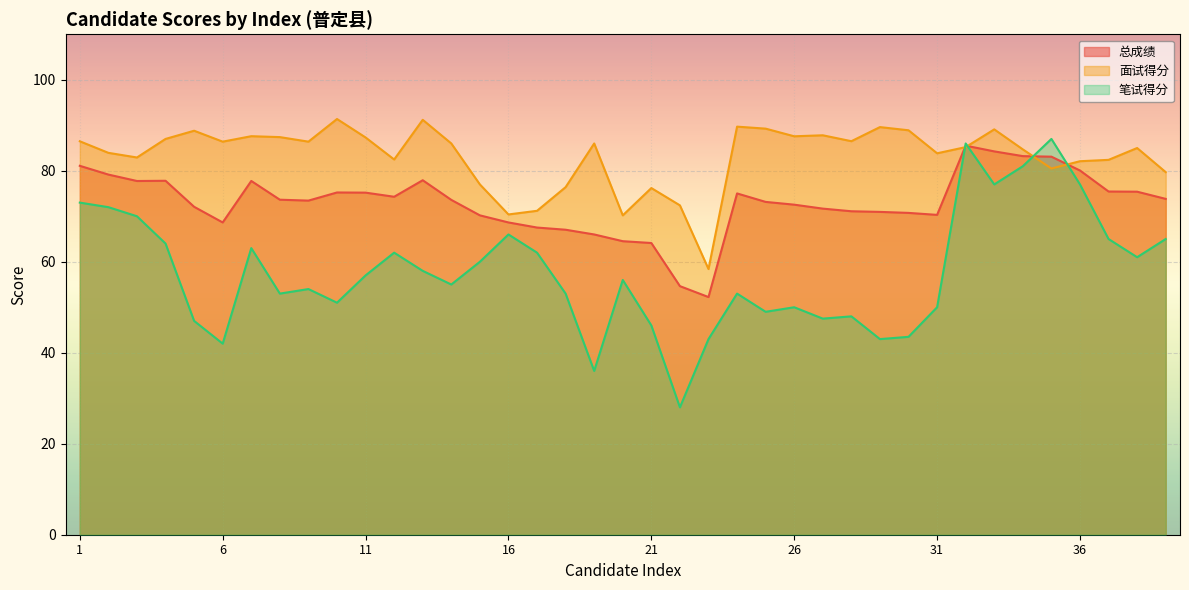

Reading right to left, transcribe all the data shown in this chart.

总成绩: 39=73.8	38=75.4	37=75.4	36=80.1	35=83.1	34=83.2	33=84.3	32=85.5	31=70.3	30=70.7	29=71.0	28=71.1	27=71.7	26=72.5	25=73.2	24=75.0	23=52.2	22=54.6	21=64.1	20=64.5	19=66.0	18=67.0	17=67.5	16=68.6	15=70.2	14=73.6	13=77.9	12=74.3	11=75.2	10=75.2	9=73.4	8=73.6	7=77.8	6=68.6	5=72.1	4=77.8	3=77.8	2=79.2	1=81.1
面试得分: 39=79.7	38=85.0	37=82.4	36=82.1	35=80.5	34=84.7	33=89.1	32=85.2	31=83.8	30=88.9	29=89.6	28=86.5	27=87.8	26=87.6	25=89.3	24=89.7	23=58.4	22=72.4	21=76.2	20=70.2	19=86.0	18=76.4	17=71.2	16=70.4	15=77.0	14=86.0	13=91.2	12=82.5	11=87.3	10=91.4	9=86.4	8=87.4	7=87.6	6=86.4	5=88.8	4=87.0	3=82.9	2=83.9	1=86.5
笔试得分: 39=65.0	38=61.0	37=65.0	36=77.0	35=87.0	34=81.0	33=77.0	32=86.0	31=50.0	30=43.5	29=43.0	28=48.0	27=47.5	26=50.0	25=49.0	24=53.0	23=43.0	22=28.0	21=46.0	20=56.0	19=36.0	18=53.0	17=62.0	16=66.0	15=60.0	14=55.0	13=58.0	12=62.0	11=57.0	10=51.0	9=54.0	8=53.0	7=63.0	6=42.0	5=47.0	4=64.0	3=70.0	2=72.0	1=73.0